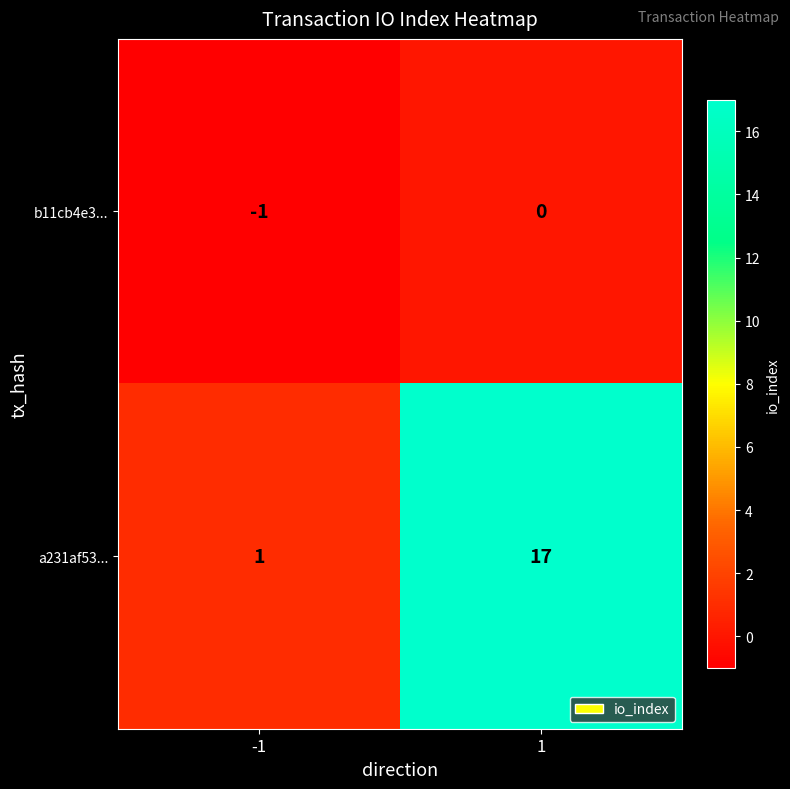

Between -1 and 1, which series saw the biggest shift?

a231af53...